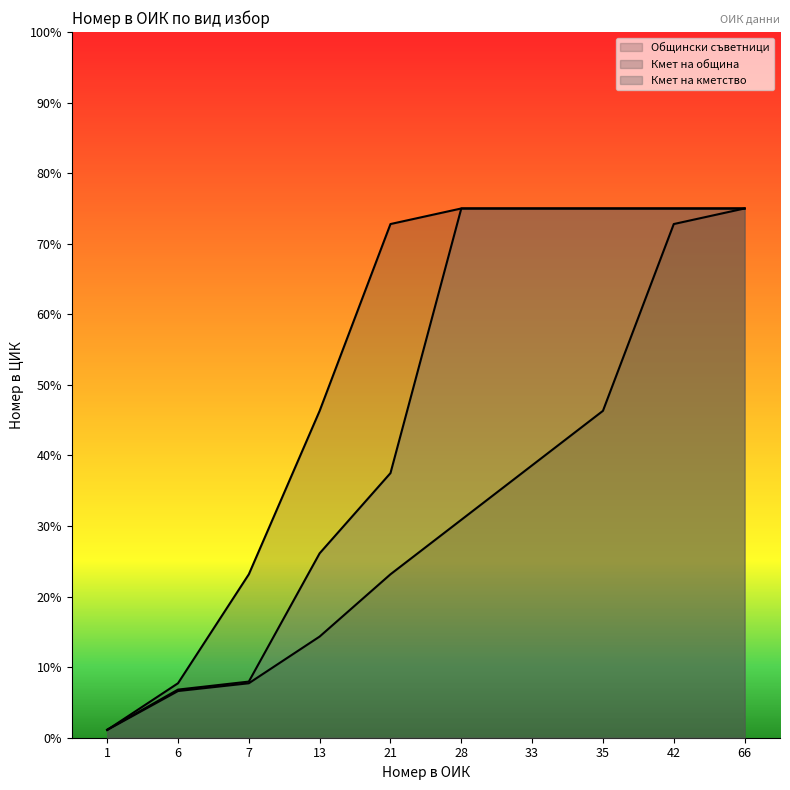

At how many categories does at least one series exceed 73?

5